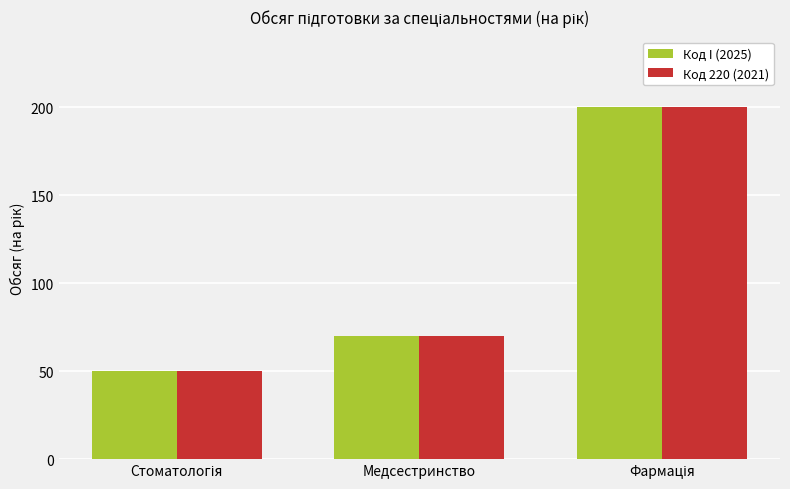

What is the difference between the maximum and second lowest values in the Код I (2025) series?

130